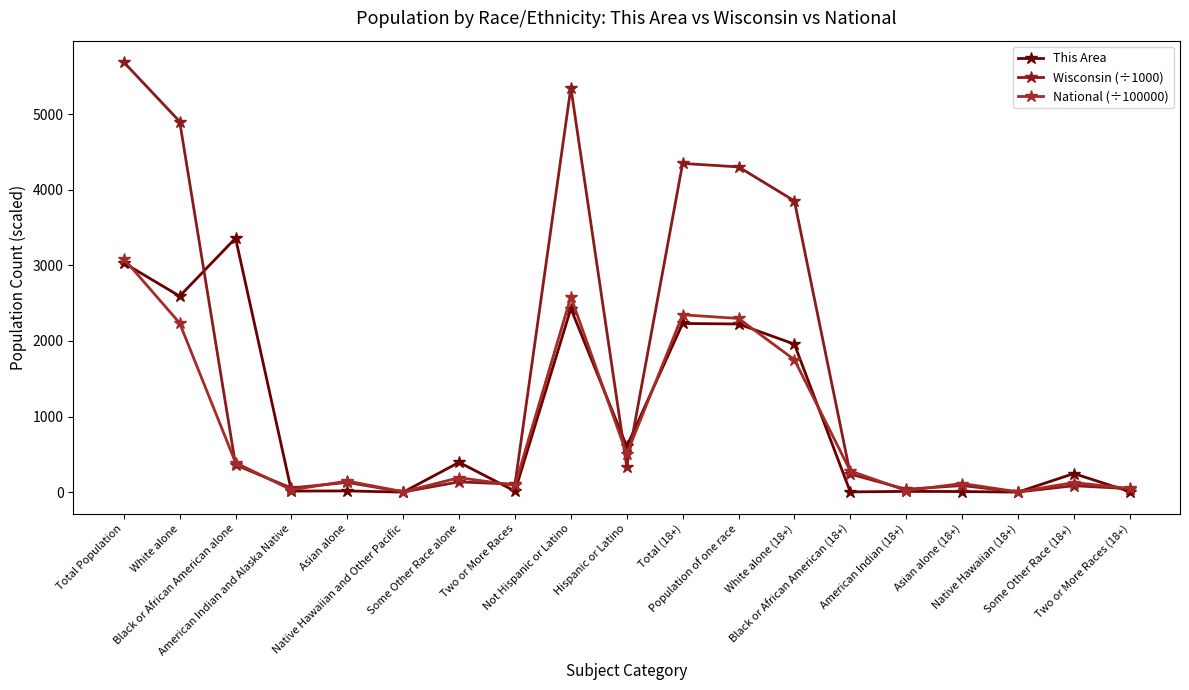

What is the difference between the maximum and minimum values in the This Area series?

3359.0